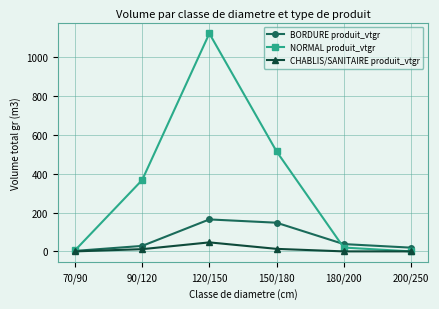

List the series in order of their overall mean, highest first.

NORMAL produit_vtgr, BORDURE produit_vtgr, CHABLIS/SANITAIRE produit_vtgr